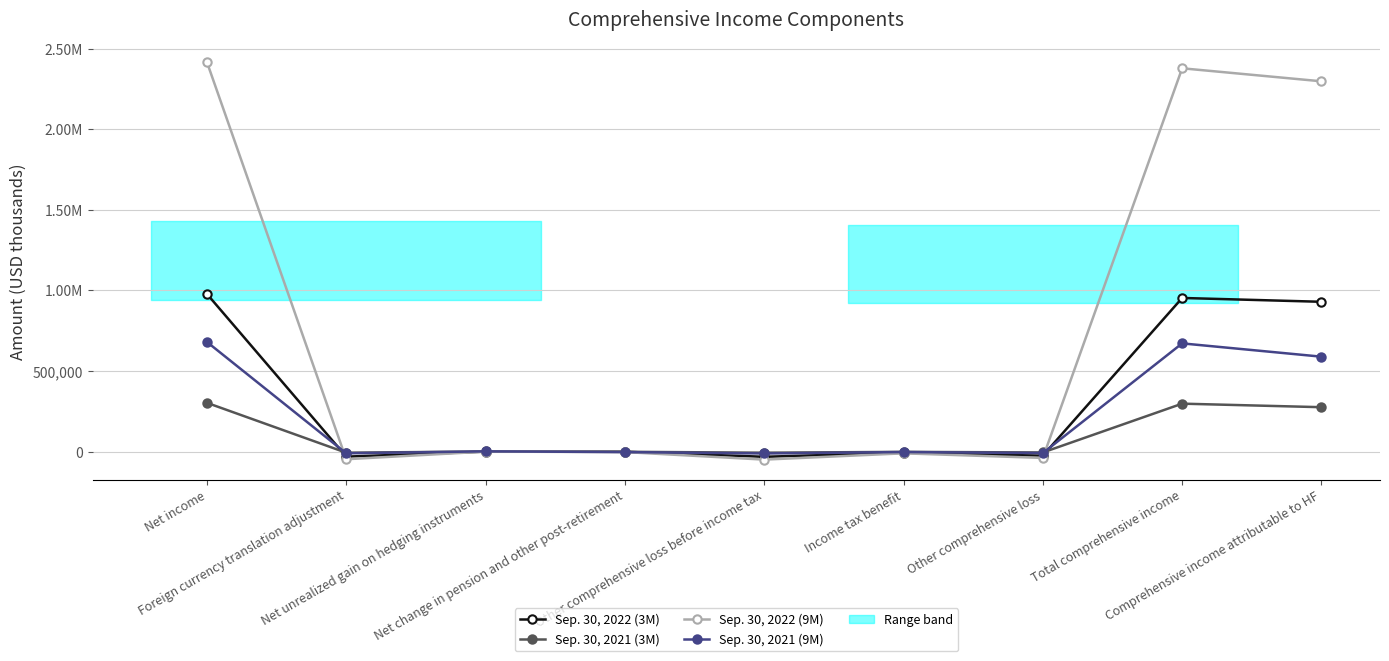

How many values in Sep. 30, 2022 (9M) are below zero?

5